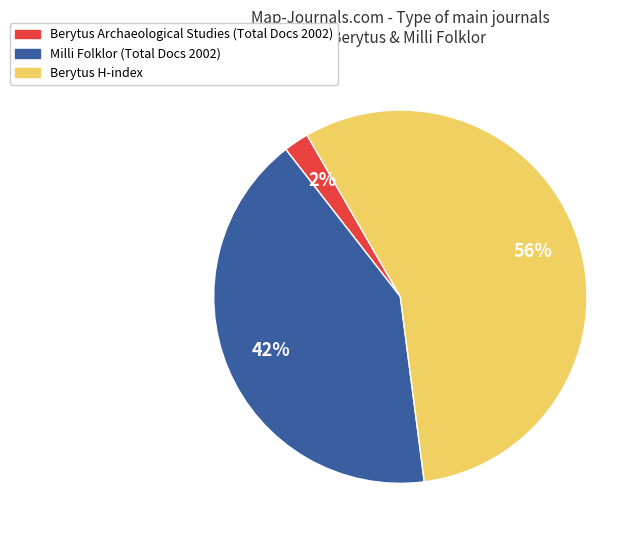

How many slices are in this pie chart?

3